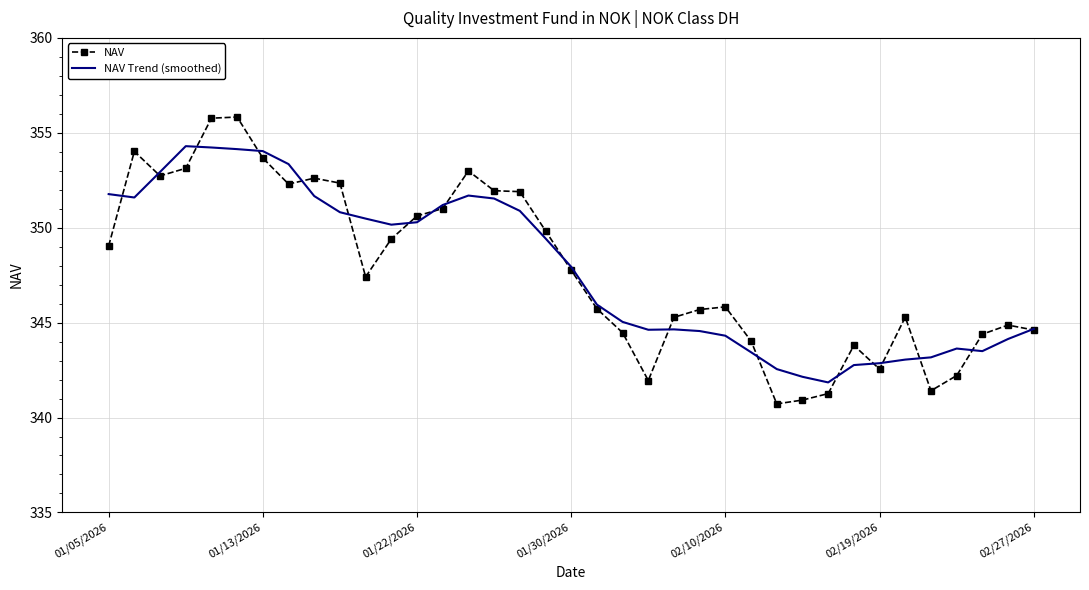

What is the lowest value of the NAV series?

340.7